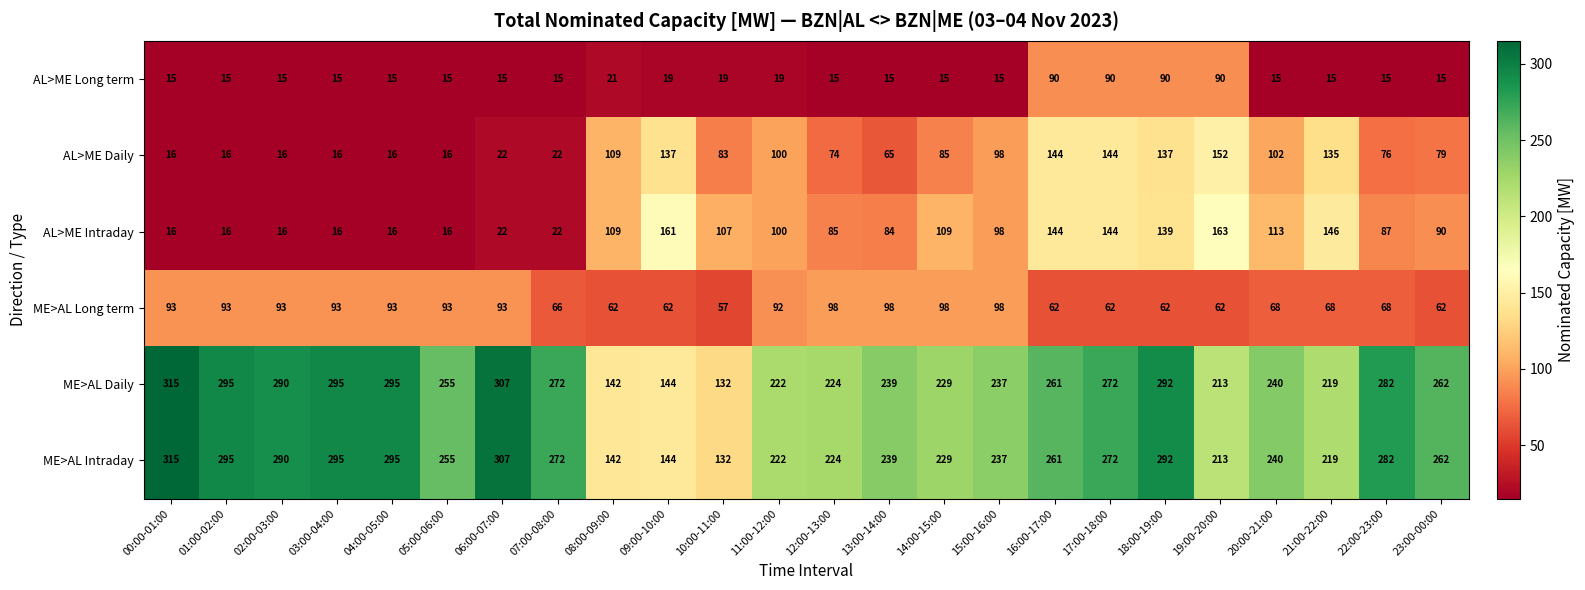

What is the spread (max minus min) of values at 04:00-05:00?

280